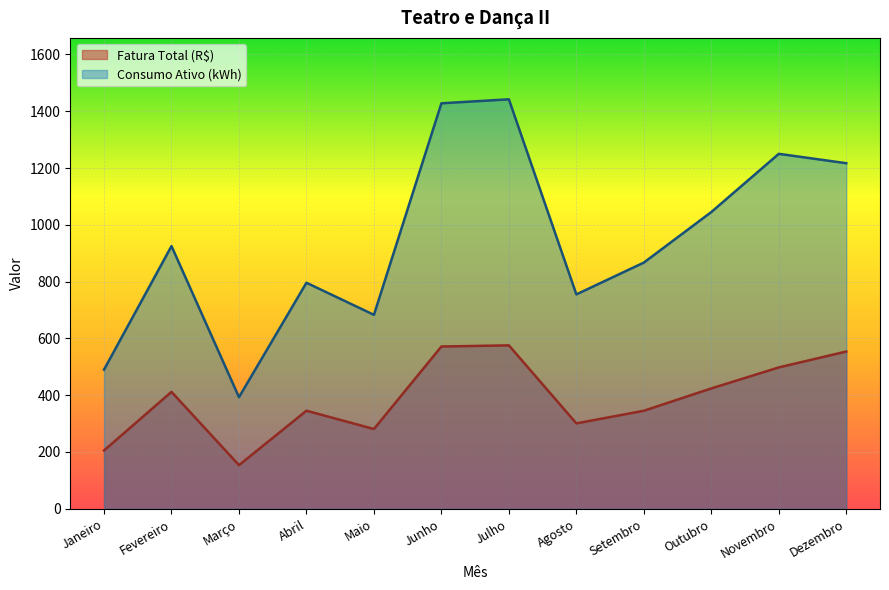

What is the maximum value shown in the chart?

1442.0